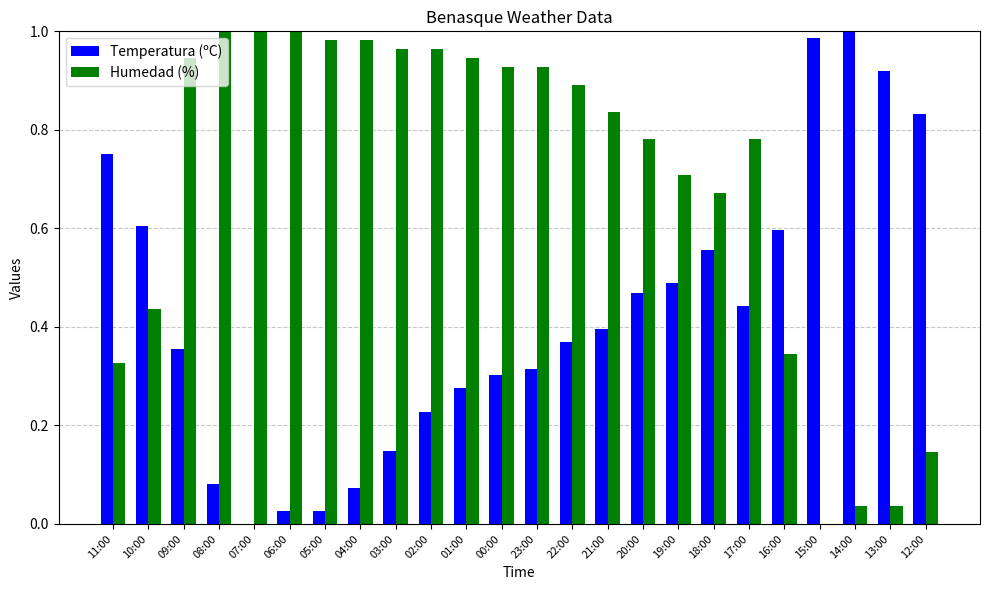

Between 10:00 and 20:00, which series saw the biggest shift?

Humedad (%)